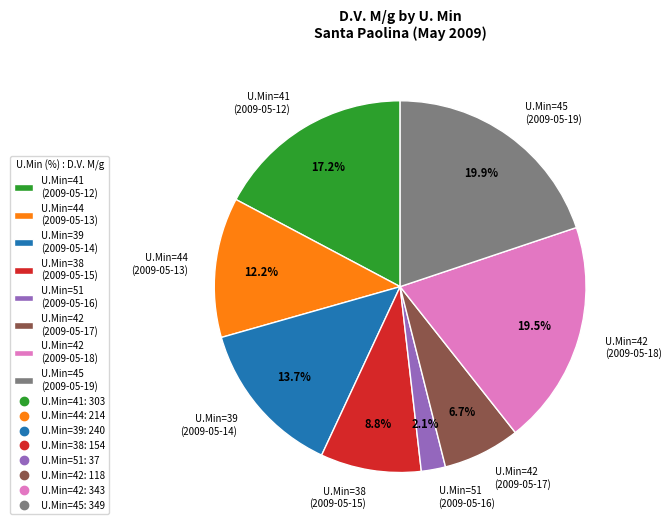

Count the number of slices in the pie.

8